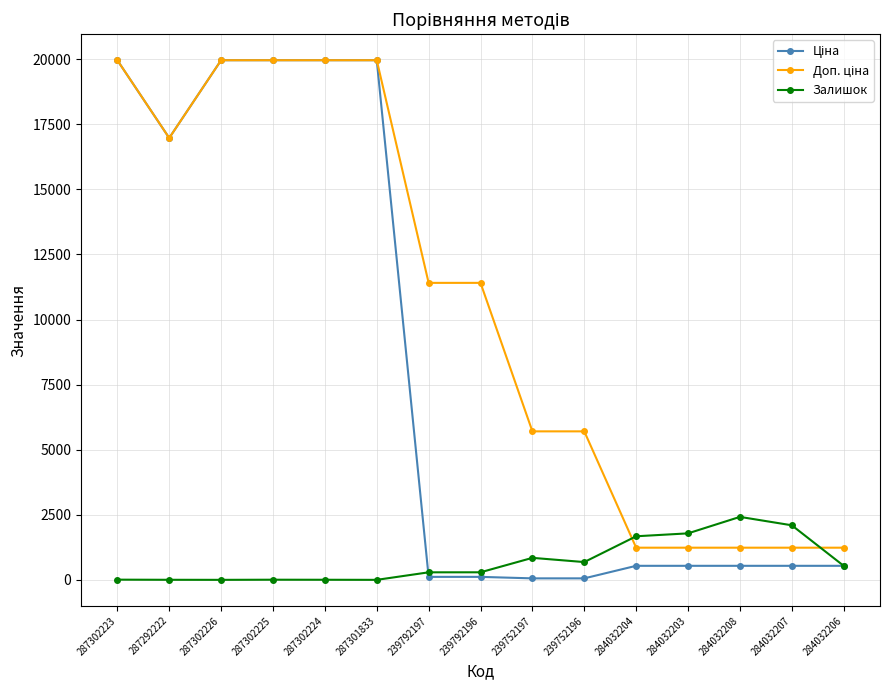

The Залишок series shows 5.0 at 287302225. True or false?

True